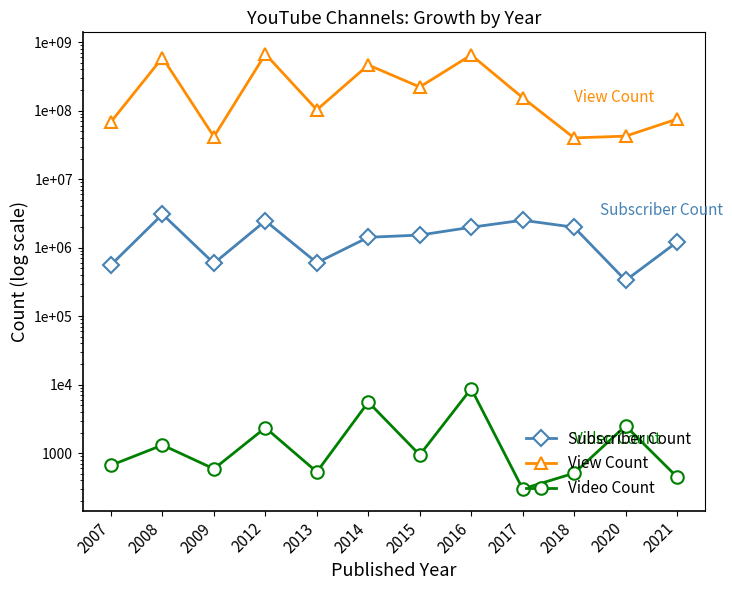

What is the smallest value displayed?

301